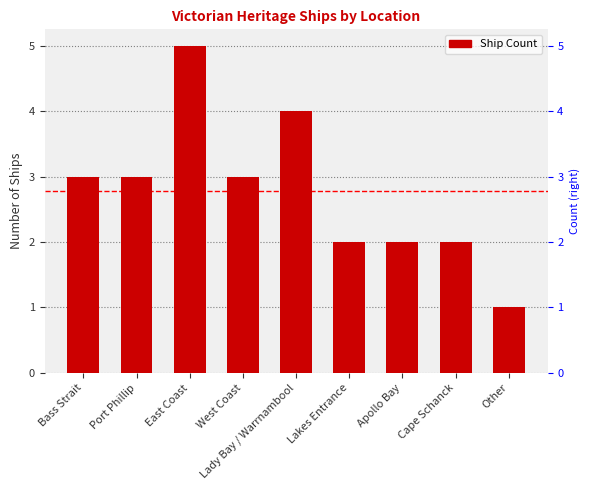

What is the ratio of the value at West Coast to the value at Bass Strait?

1.0